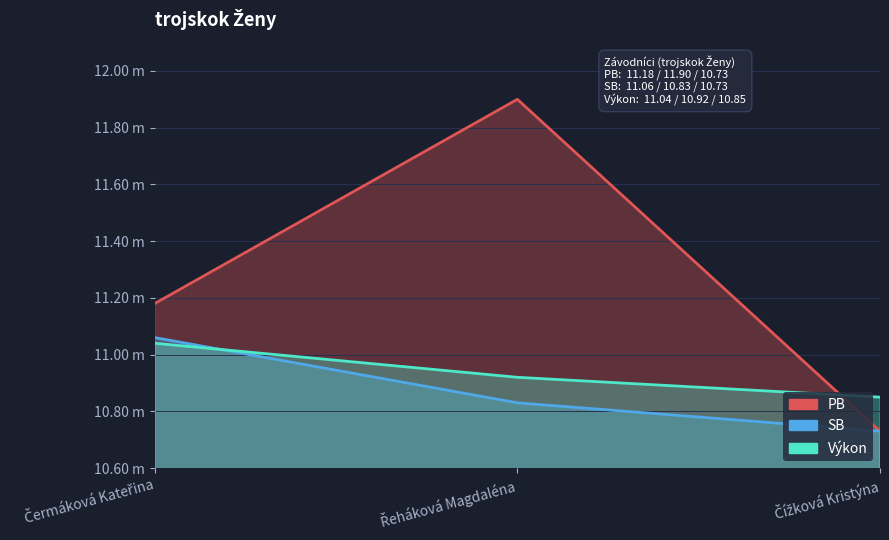

Count the number of categories in the chart.

3